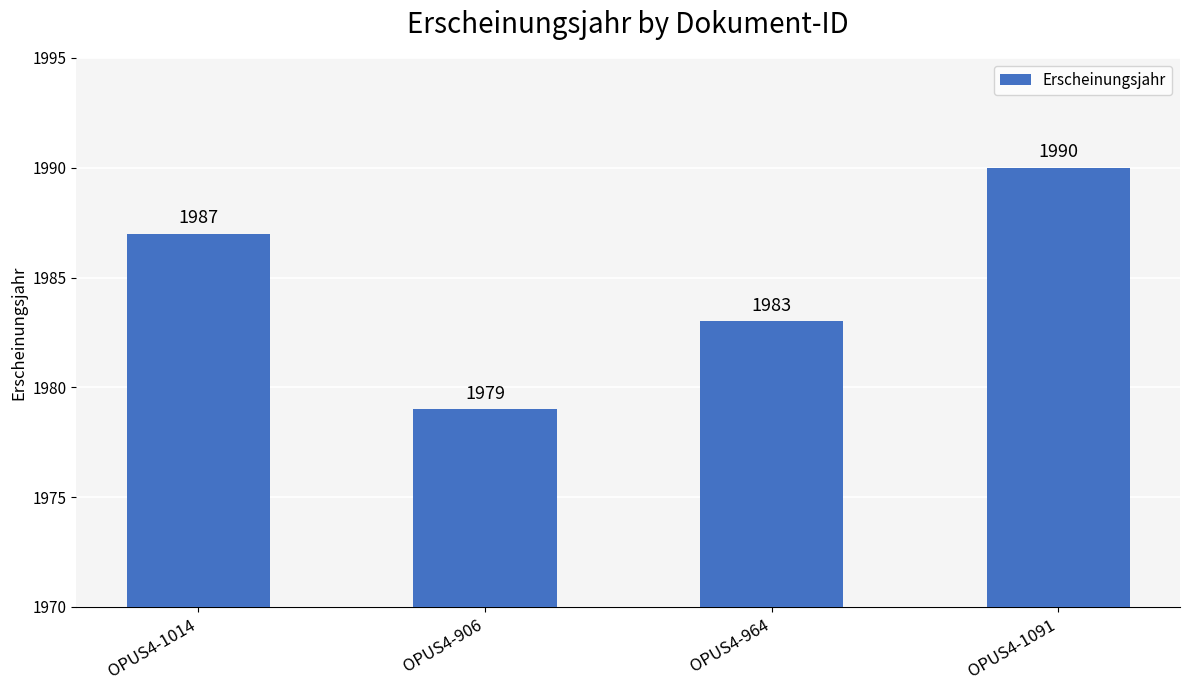

True or false: the data shows 3094 at OPUS4-1091.

False